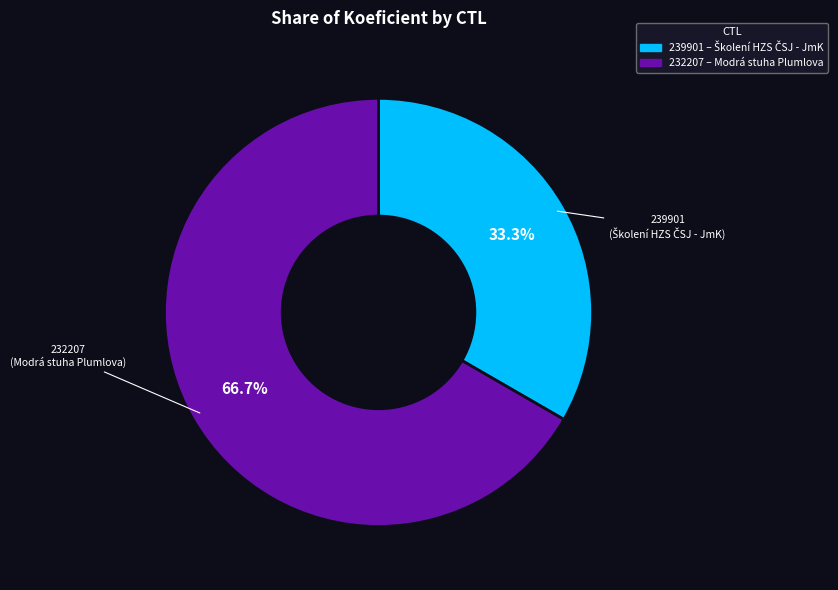

What percentage is the 239901 slice, to the nearest percent?

33%